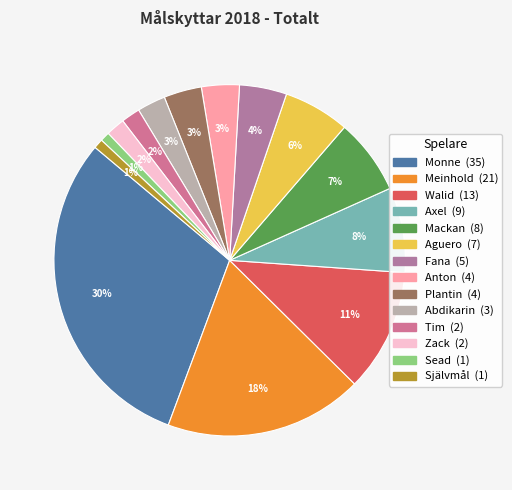

Count the number of slices in the pie.

14